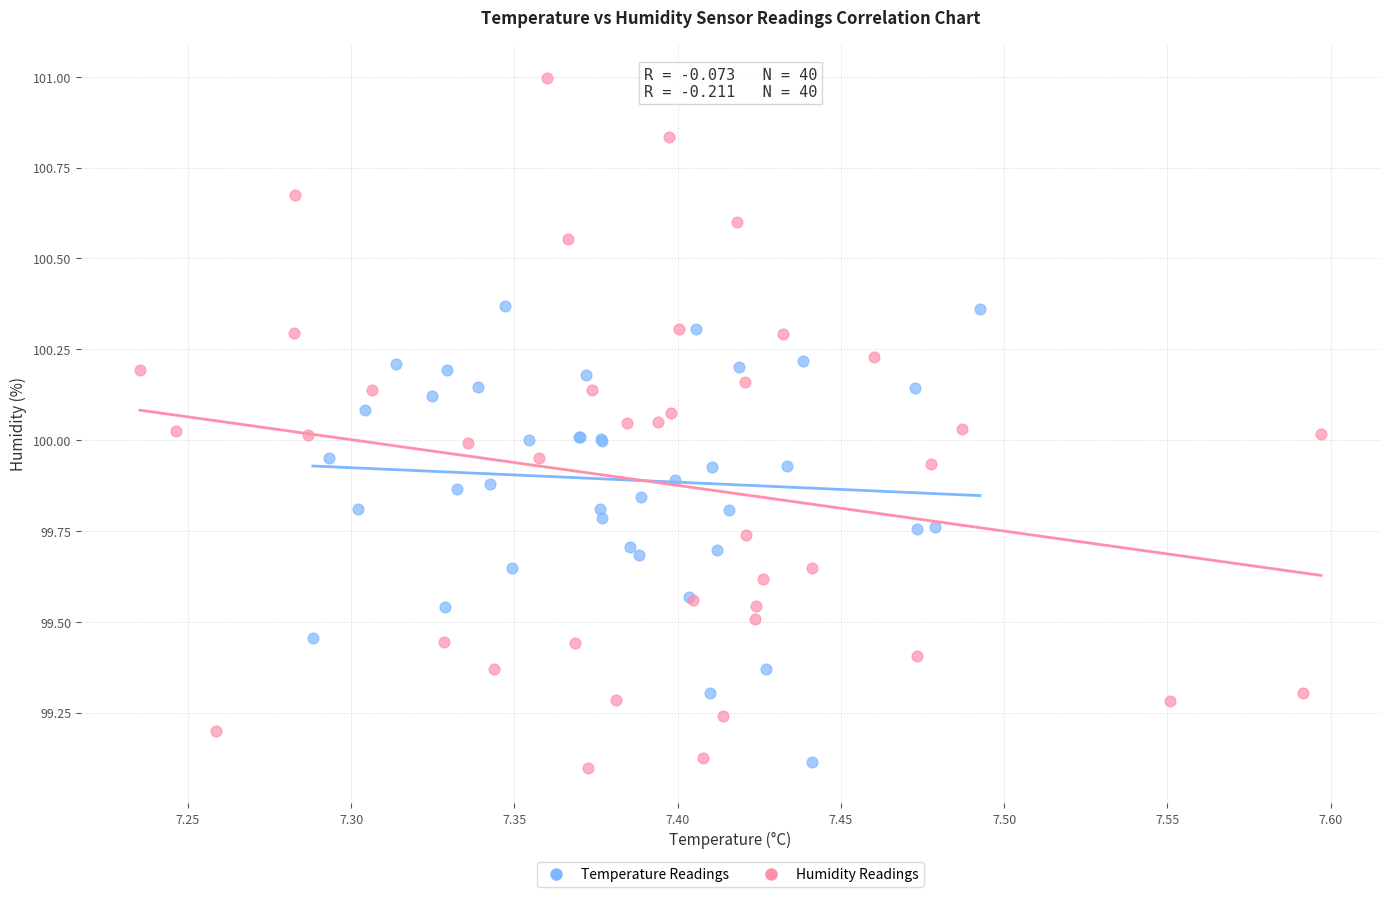

Which series contains the lowest Y value?

Humidity Readings